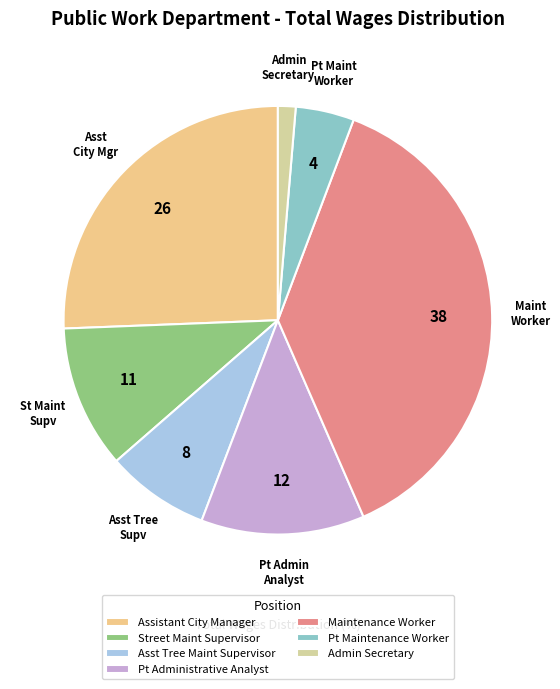

To the nearest percent, what is the average slice percentage?

14%